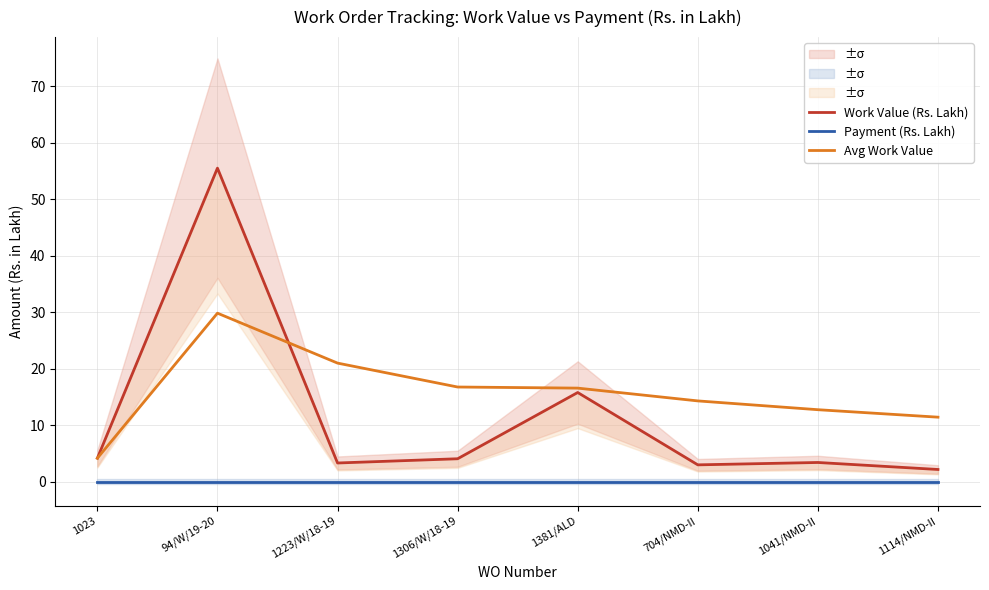

The Avg Work Value series shows 10.9 at 1381/ALD. True or false?

False